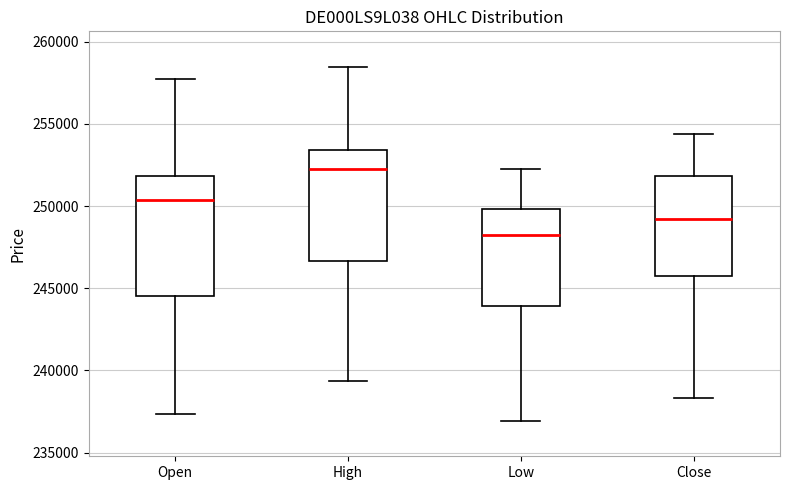

Comparing the boxes themselves (not the whiskers), which one is the tallest?

Open